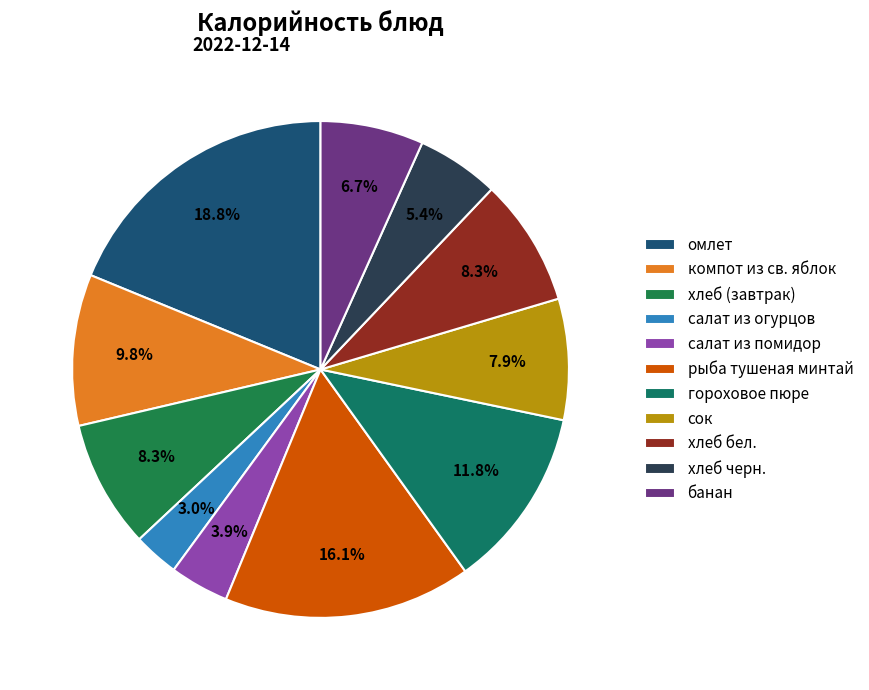

Which has a higher value, рыба тушеная минтай or банан?

рыба тушеная минтай